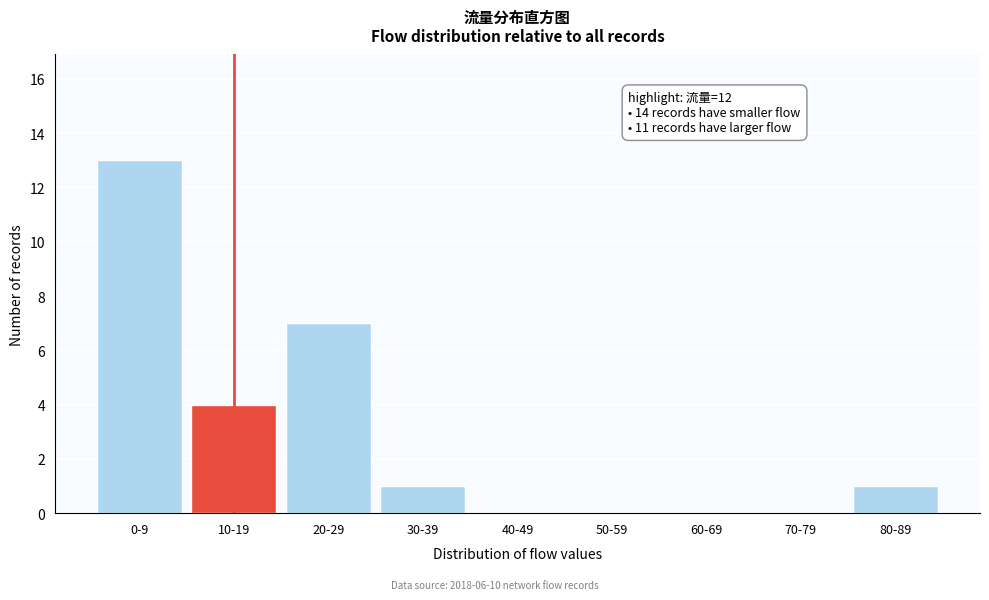

Reading left to right, transcribe all the data shown in this chart.

0-9=13	10-19=4	20-29=7	30-39=1	40-49=0	50-59=0	60-69=0	70-79=0	80-89=1